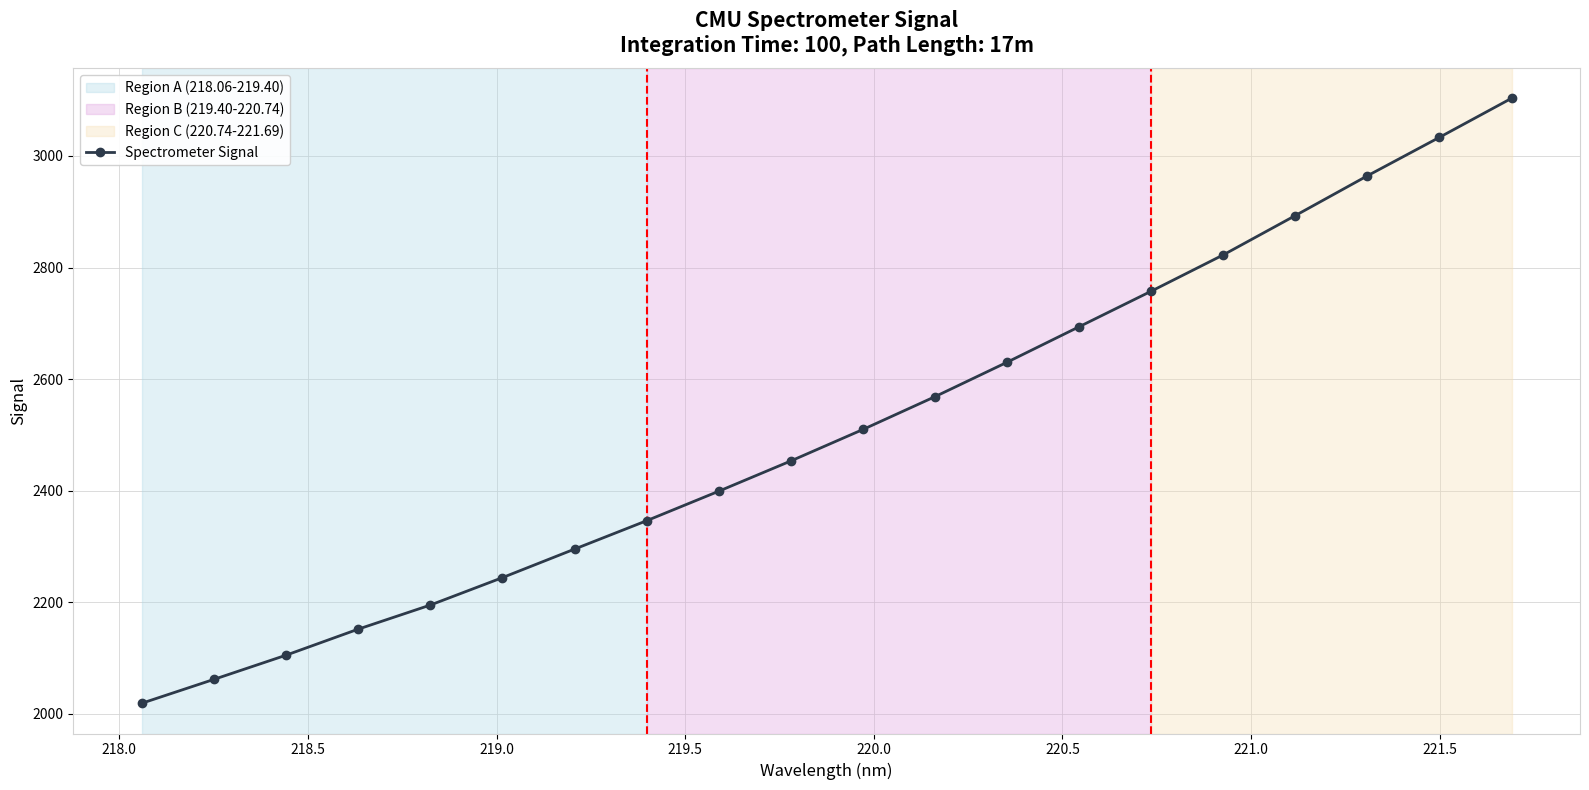

What is the value of the 15th point from the left?

2757.6